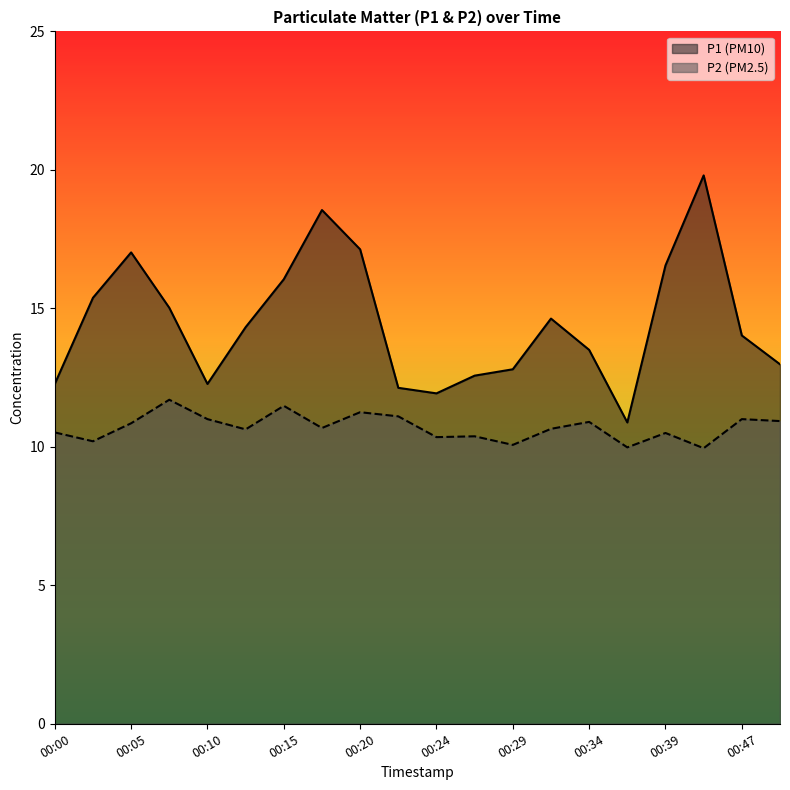

True or false: P2 and P1 cross at least once.

False